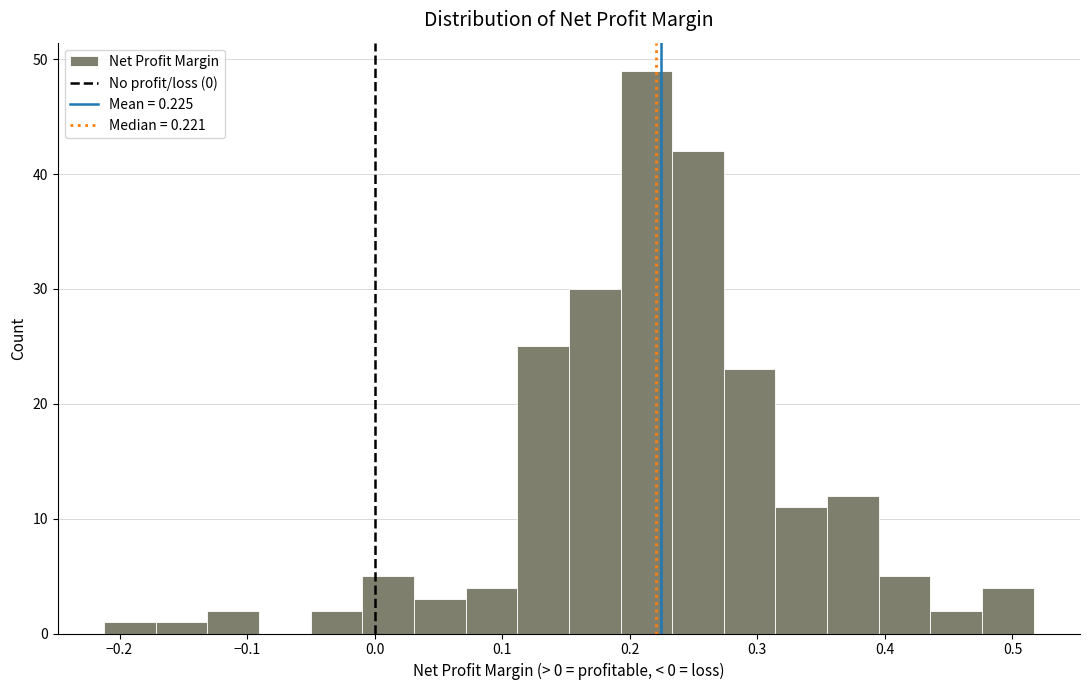

Reading left to right, list every bar in this chart as the range it spans on the x-axis followed by its height. Neither the bar edges nor the heights are printed on the chart, so give them approximately, as read against the axes.

-0.21 to -0.17: 1
-0.17 to -0.13: 1
-0.13 to -0.09: 2
-0.09 to -0.05: 0
-0.05 to -0.01: 2
-0.01 to 0.03: 5
0.03 to 0.07: 3
0.07 to 0.11: 4
0.11 to 0.15: 25
0.15 to 0.19: 30
0.19 to 0.23: 49
0.23 to 0.27: 42
0.27 to 0.31: 23
0.31 to 0.35: 11
0.35 to 0.40: 12
0.40 to 0.44: 5
0.44 to 0.48: 2
0.48 to 0.52: 4